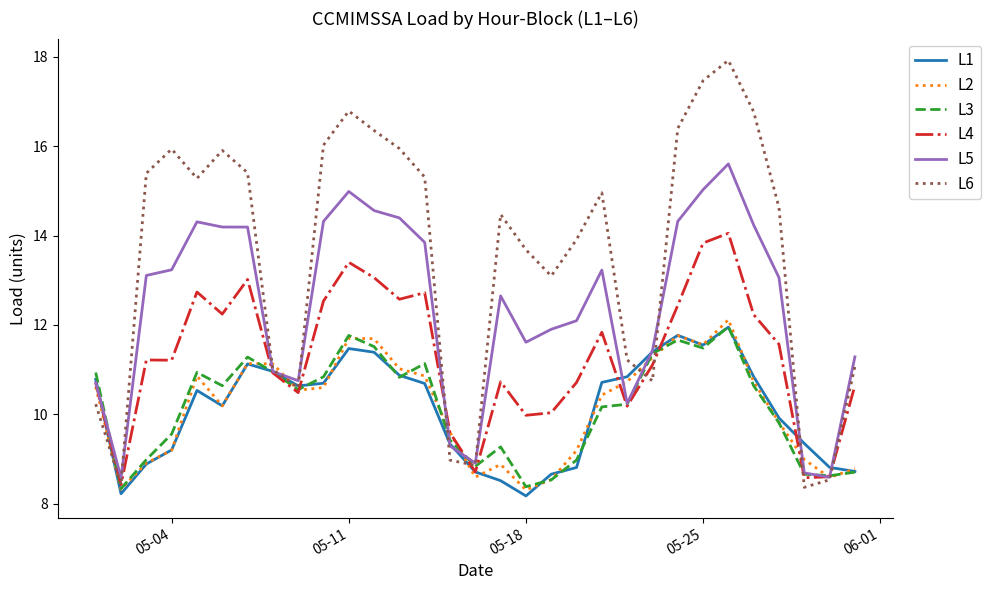

Which series has the largest total across all categories?

L6